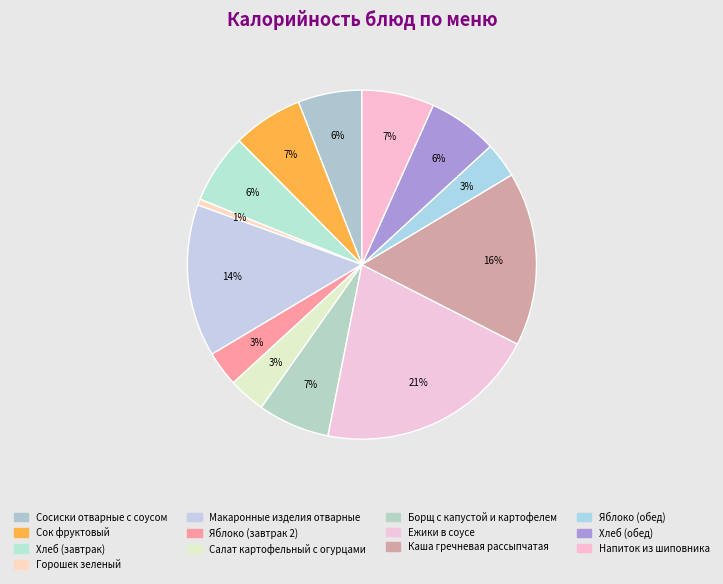

What is the smallest slice in the pie chart?

Горошек зеленый